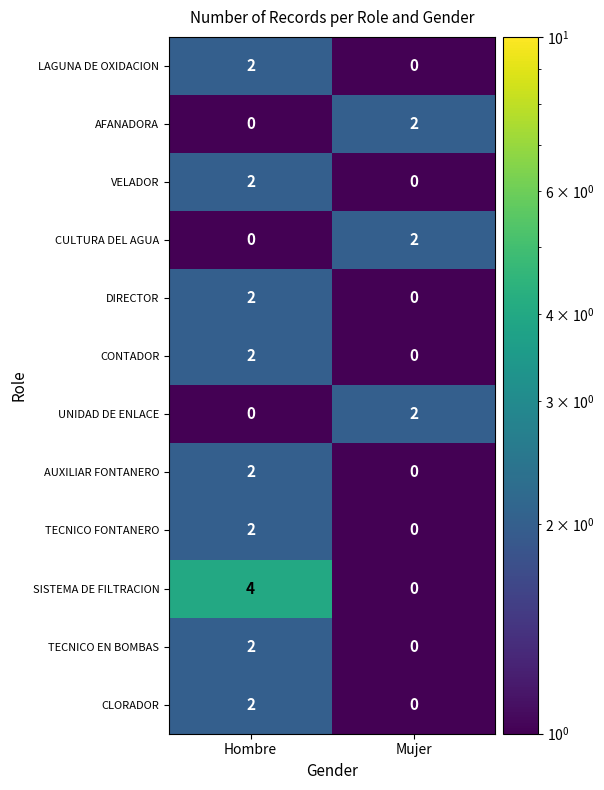

Which label corresponds to the largest value in the chart?

Hombre